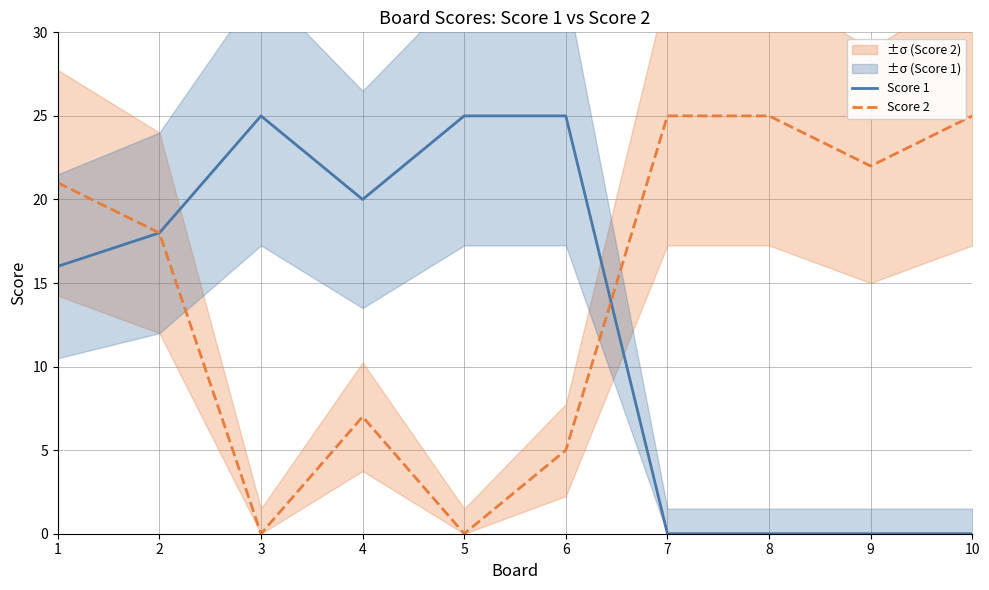

What is the value of the Score 2 point at the 10th from the left?

25